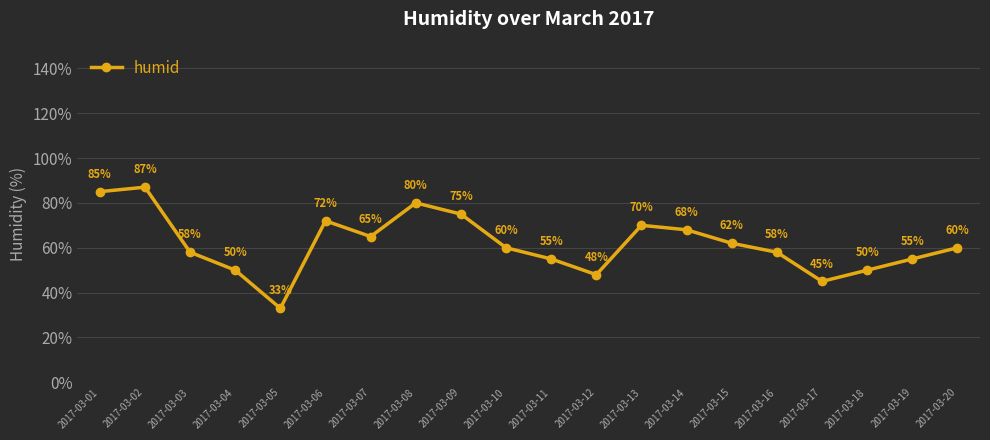

How many series are shown in this chart?

1